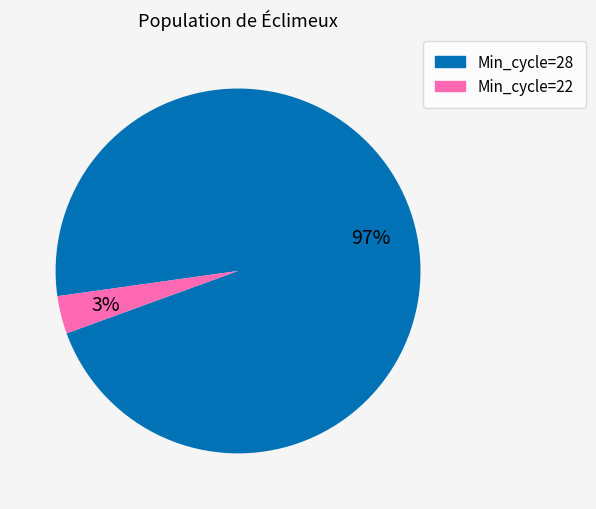

How many segments does this pie chart have?

2